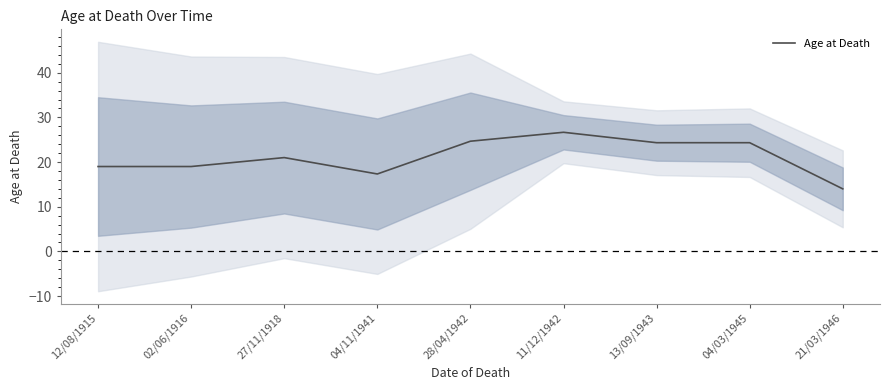

Rank the categories by value from highest to lowest.

11/12/1942, 28/04/1942, 04/03/1945, 13/09/1943, 27/11/1918, 12/08/1915, 02/06/1916, 04/11/1941, 21/03/1946